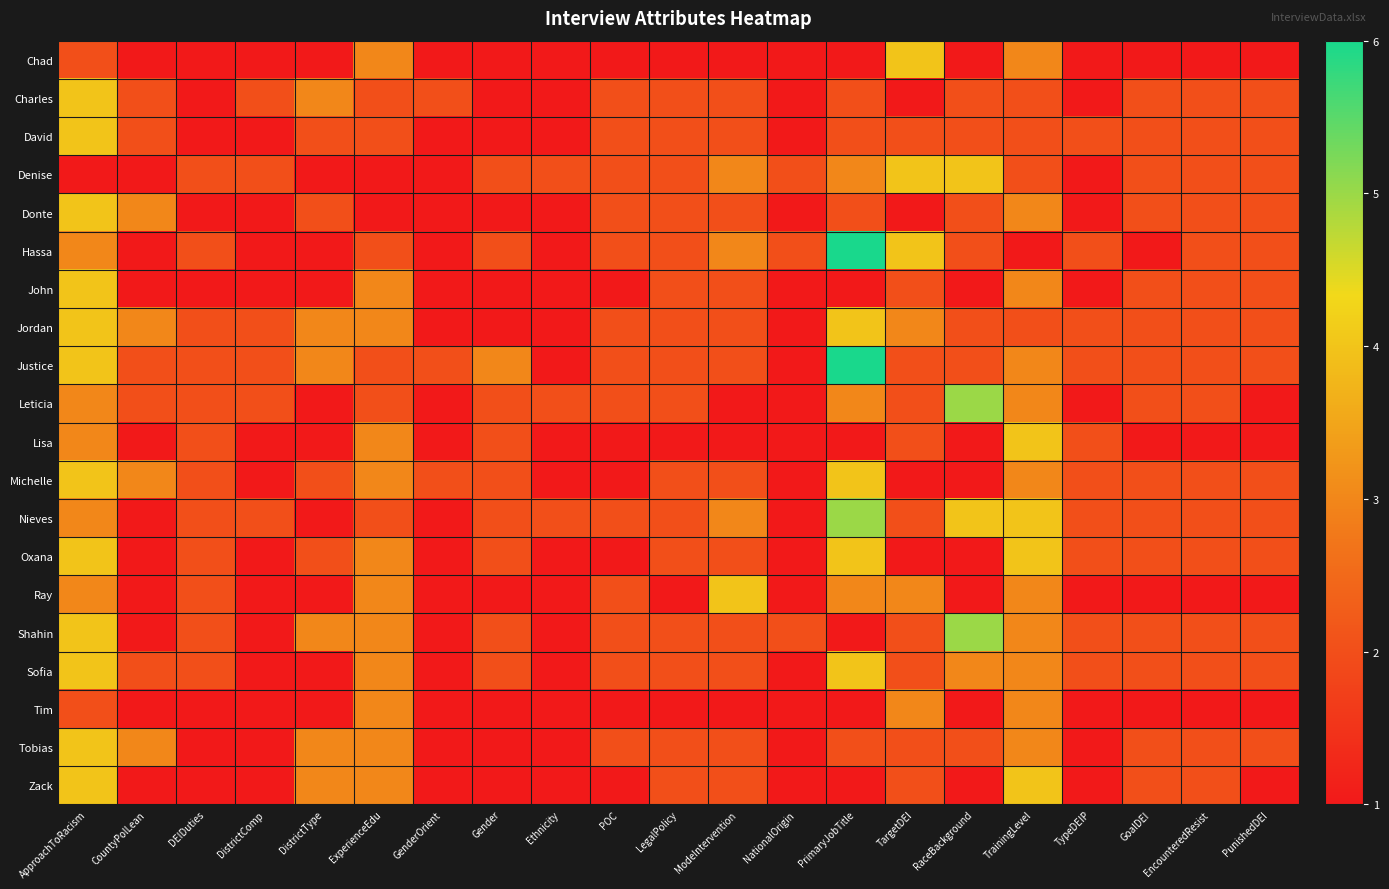

What is the total value across all series at EncounteredResist?

36